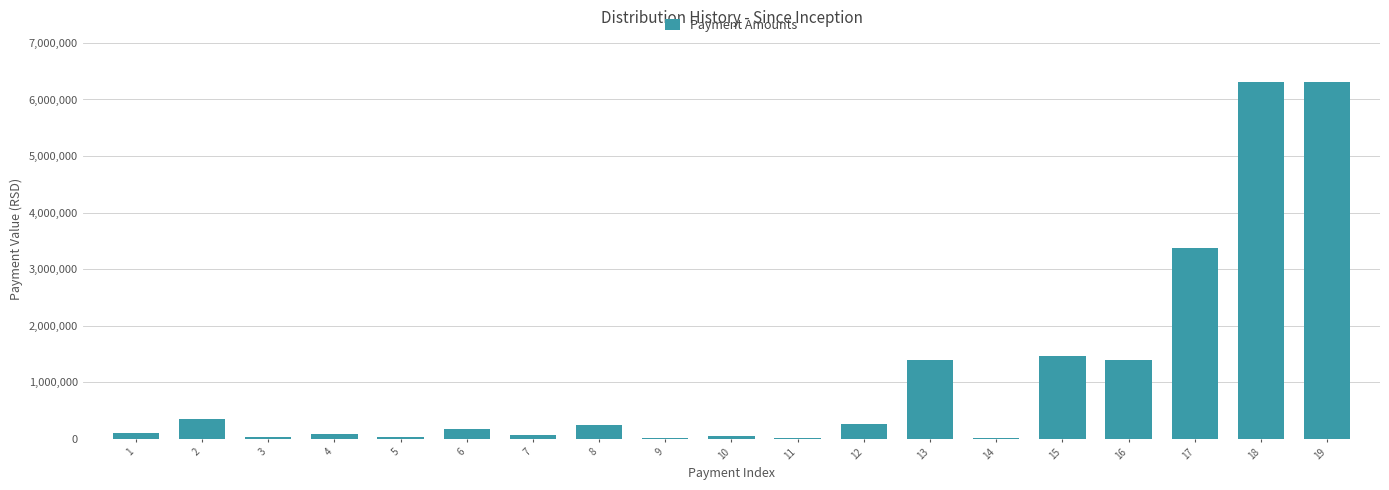

What is the greatest value displayed?

6301092.4